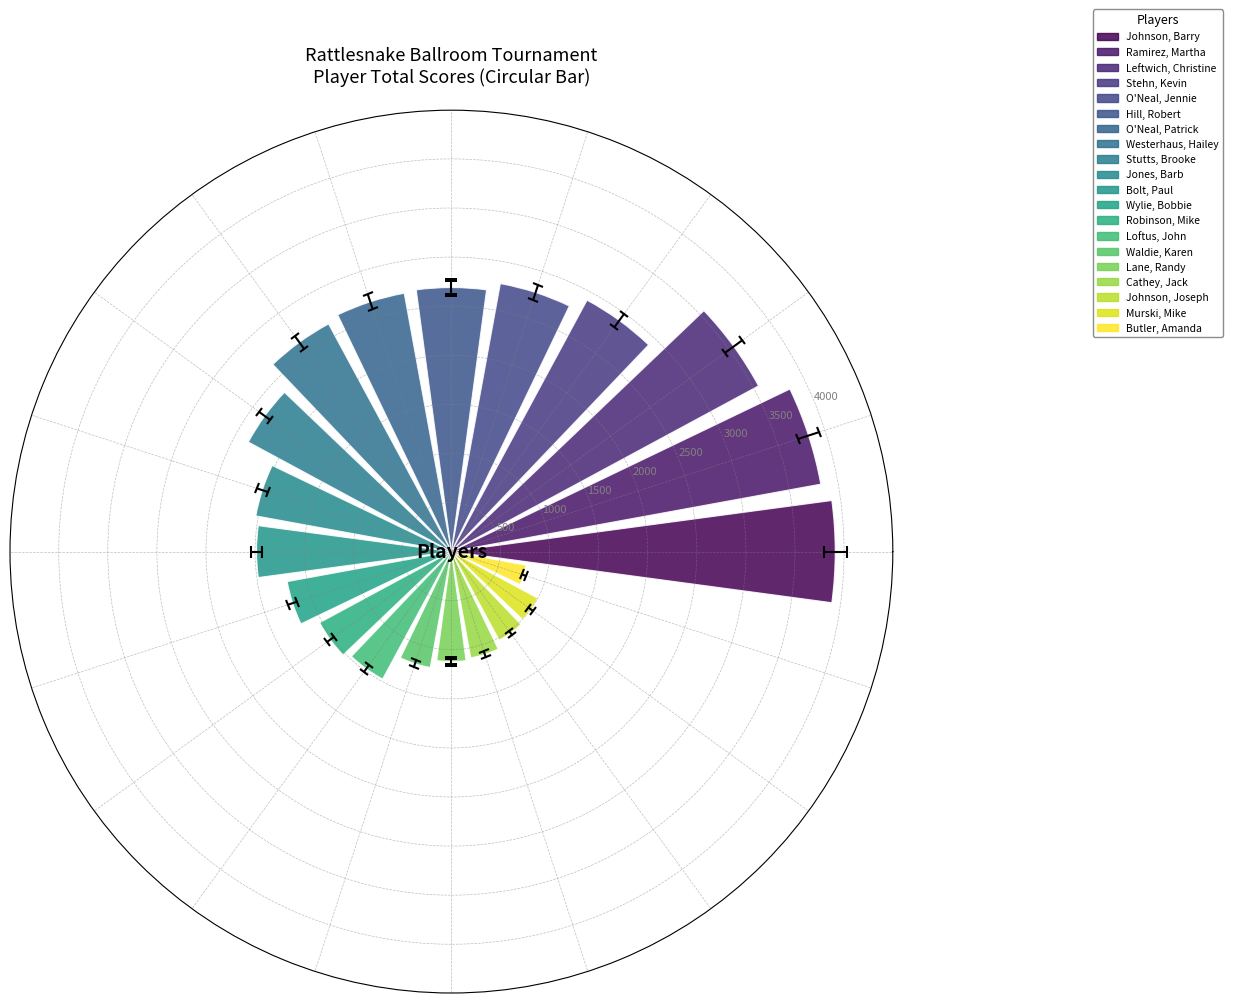

Does the chart contain any negative values?

No